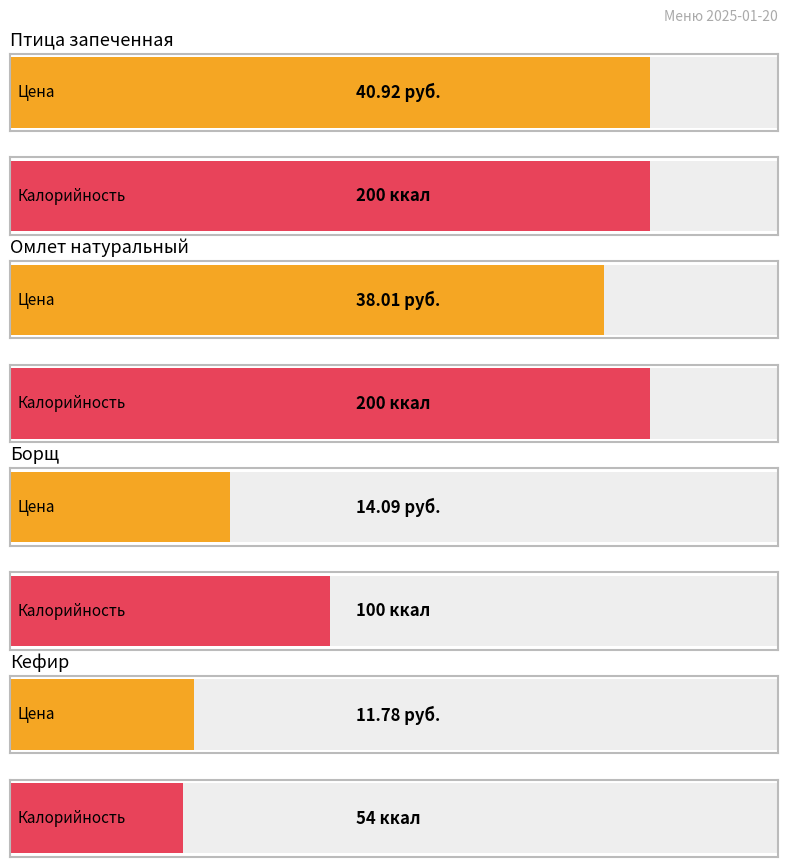

List the series in order of their overall mean, lowest first.

Цена, Калорийность